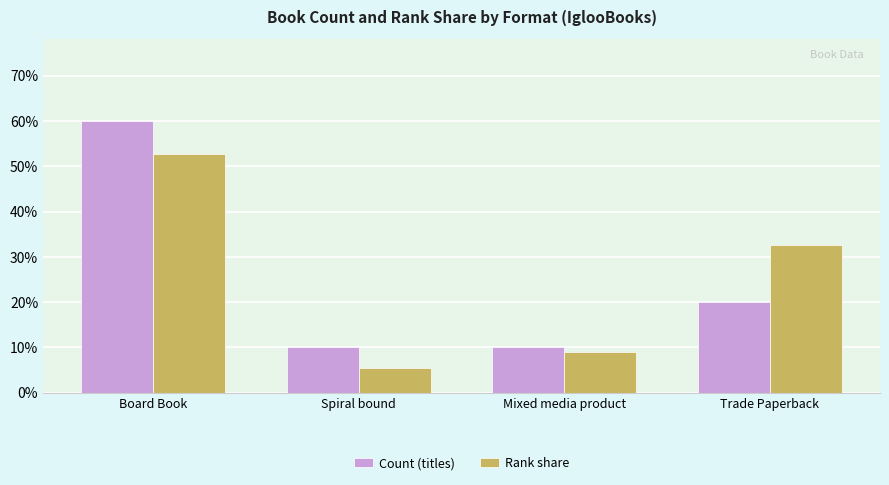

What is the average value of the Rank share series?

25.0